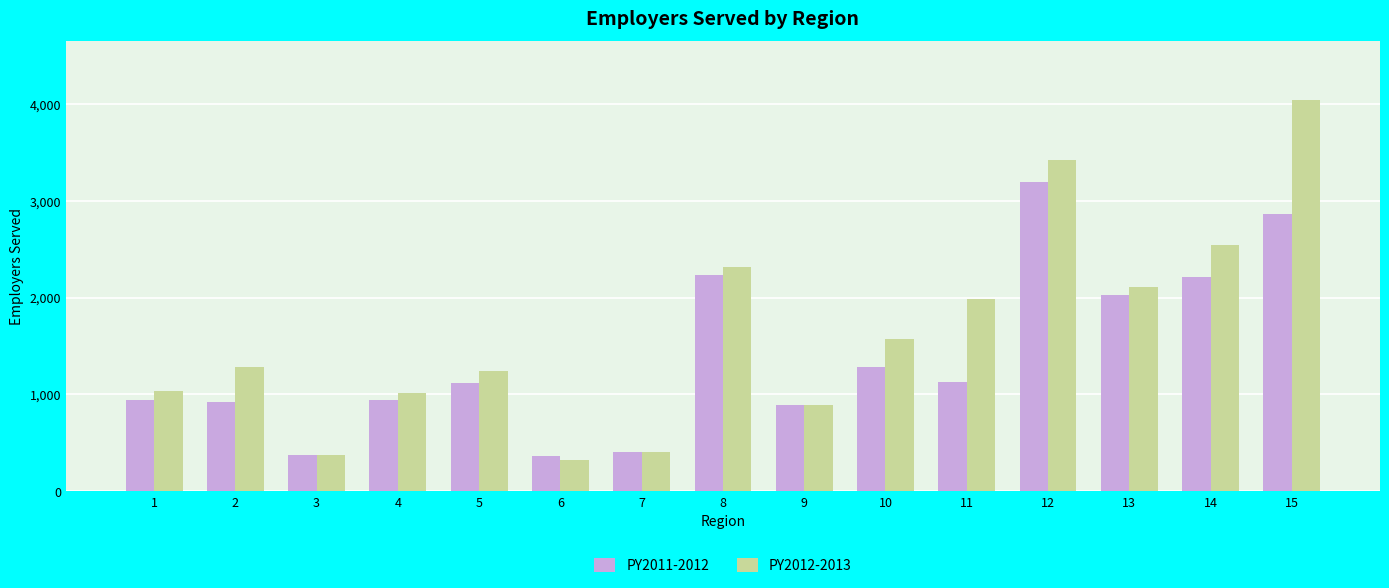

Which series has the largest total across all categories?

PY2012-2013